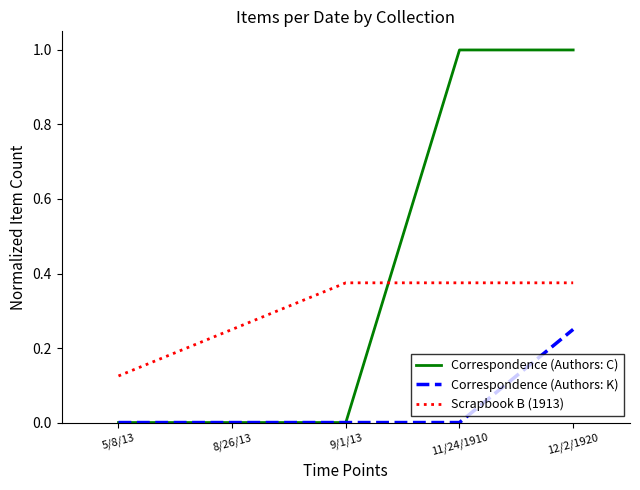

Rank the series by their maximum value, from highest to lowest.

Correspondence (Authors: C), Scrapbook B (1913), Correspondence (Authors: K)